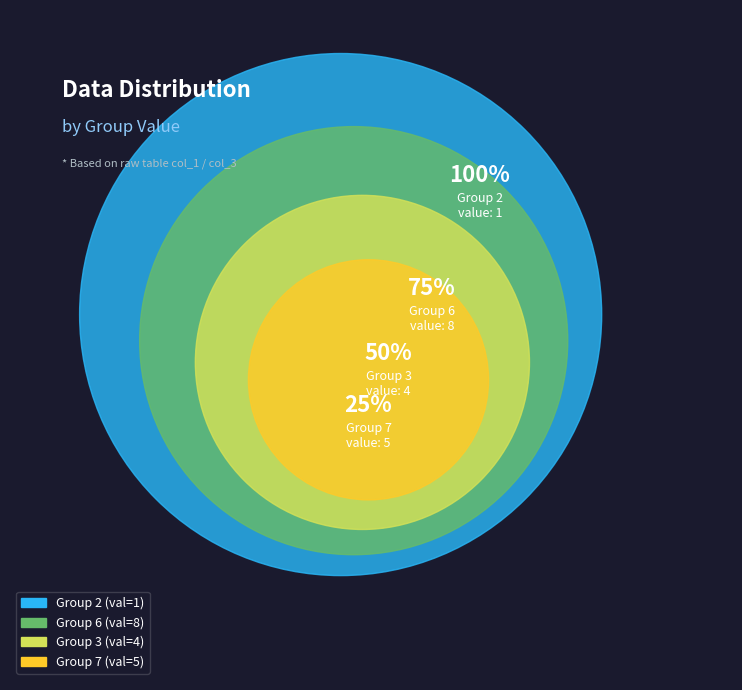

Is there a majority slice in this chart?

No